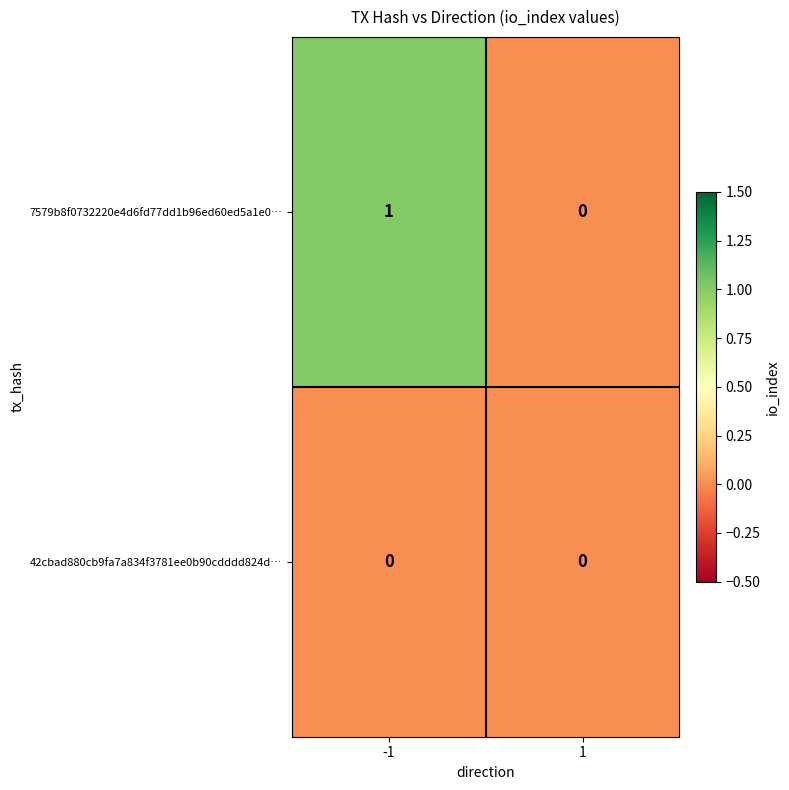

Between -1 and 1, which series saw the biggest shift?

7579b8f0732220e4d6fd77dd1b96ed60ed5a1e0…